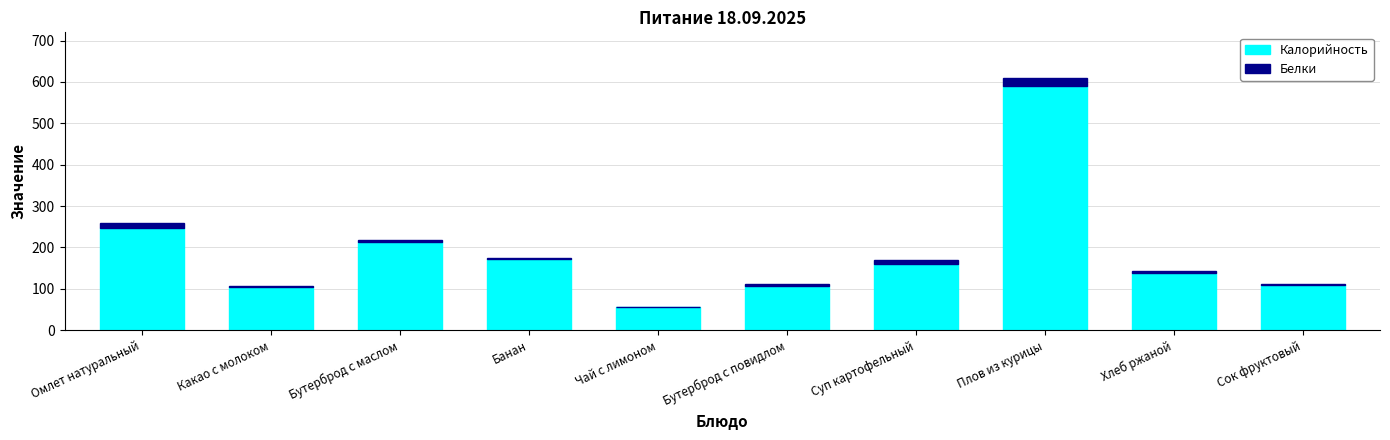

Reading left to right, list the values for the Калорийность series.

Омлет натуральный=246.0	Какао с молоком=104.0	Бутерброд с маслом=213.0	Банан=172.8	Чай с лимоном=57.0	Бутерброд с повидлом=107.0	Суп картофельный=161.0	Плов из курицы=590.0	Хлеб ржаной=139.0	Сок фруктовый=110.0